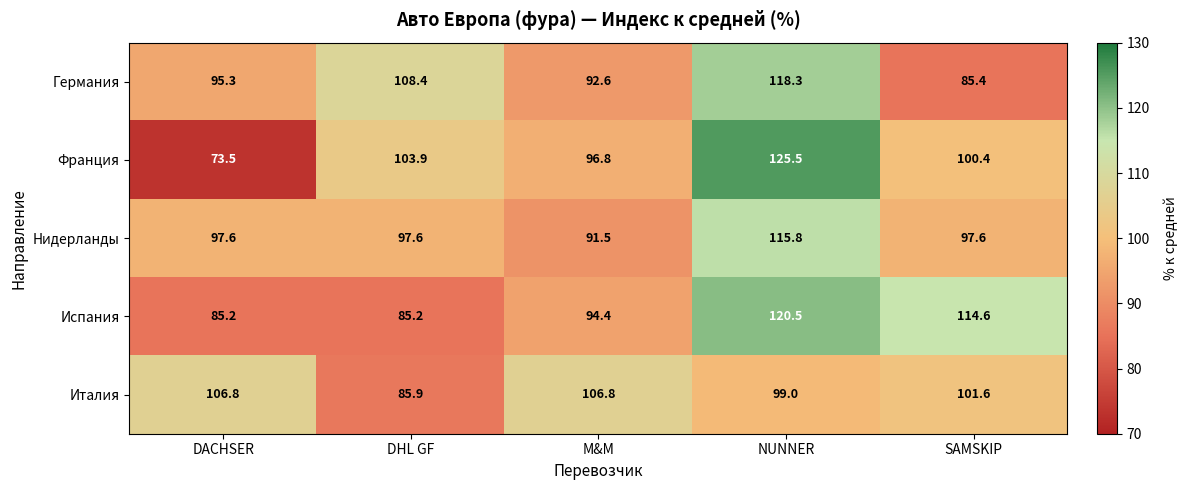

Count the number of data series in this chart.

5